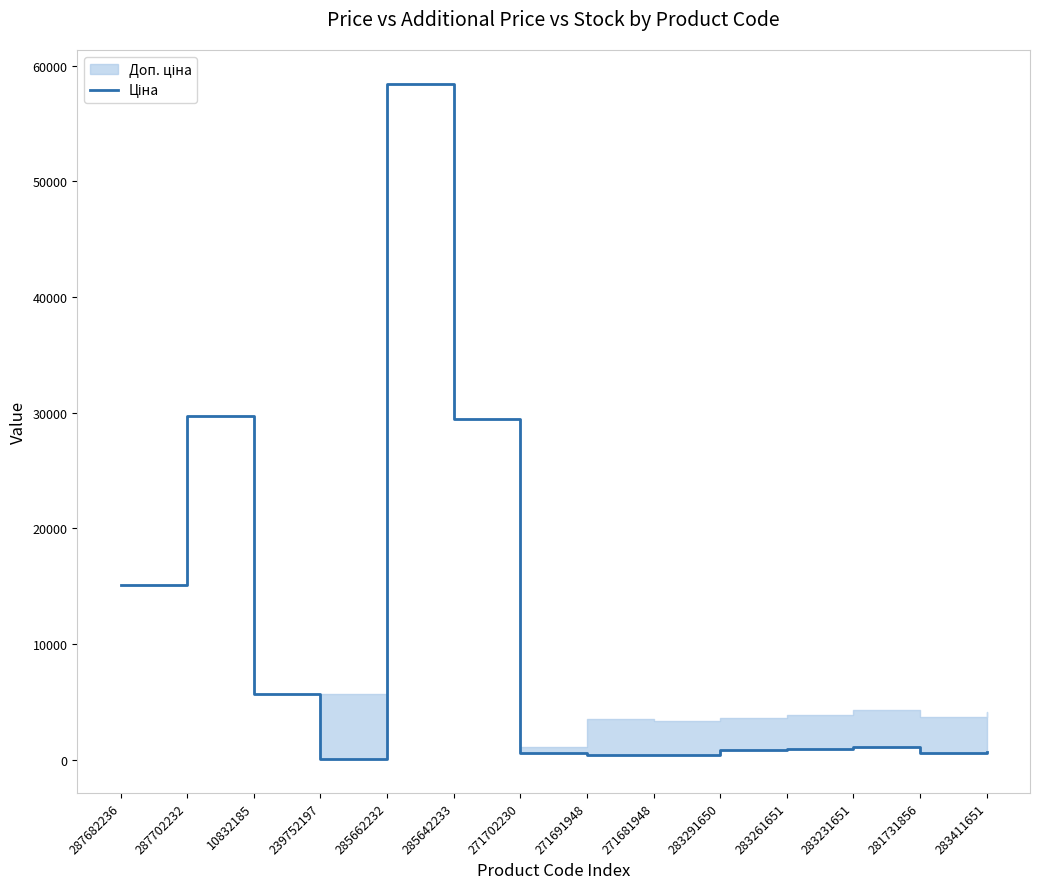

Reading left to right, what are all the values shown in this chart?

15120.0	29747.2	5673.8	57.0	58426.5	29491.5	589.9	443.1	416.6	895.9	963.5	1069.8	617.0	694.3